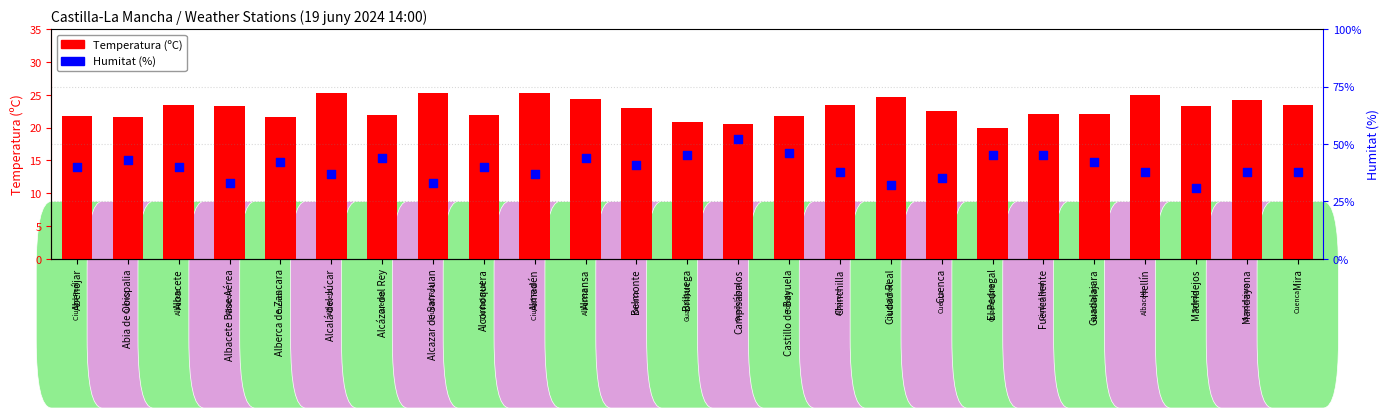

Which series has the largest total across all categories?

Humitat (%)